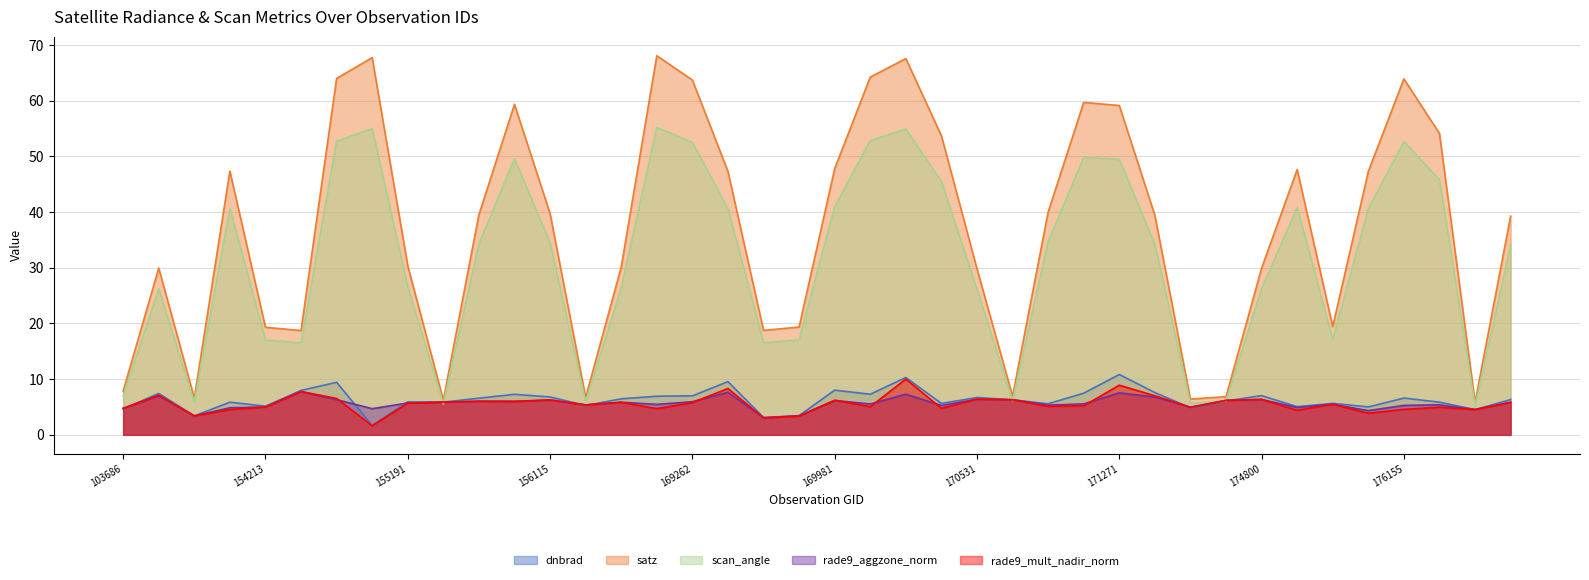

What is the difference between the maximum and minimum values in the rade9_mult_nadir_norm series?

8.4